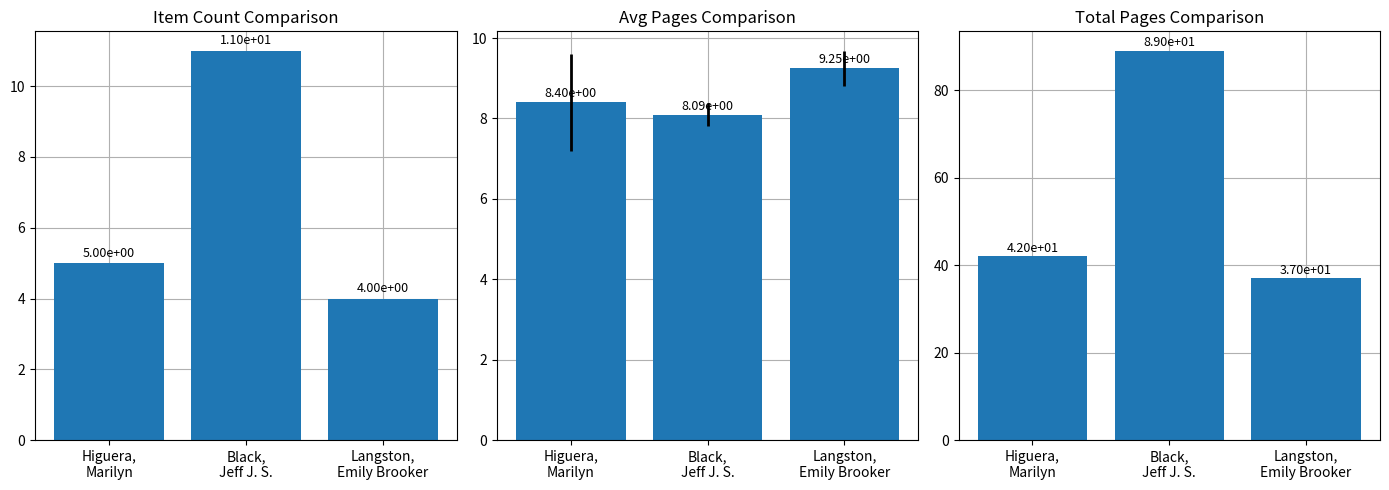

Reading right to left, what are all the values shown in this chart?

Item Count: 4.0	11.0	5.0
Avg Pages: 9.2	8.1	8.4
Total Pages: 37.0	89.0	42.0